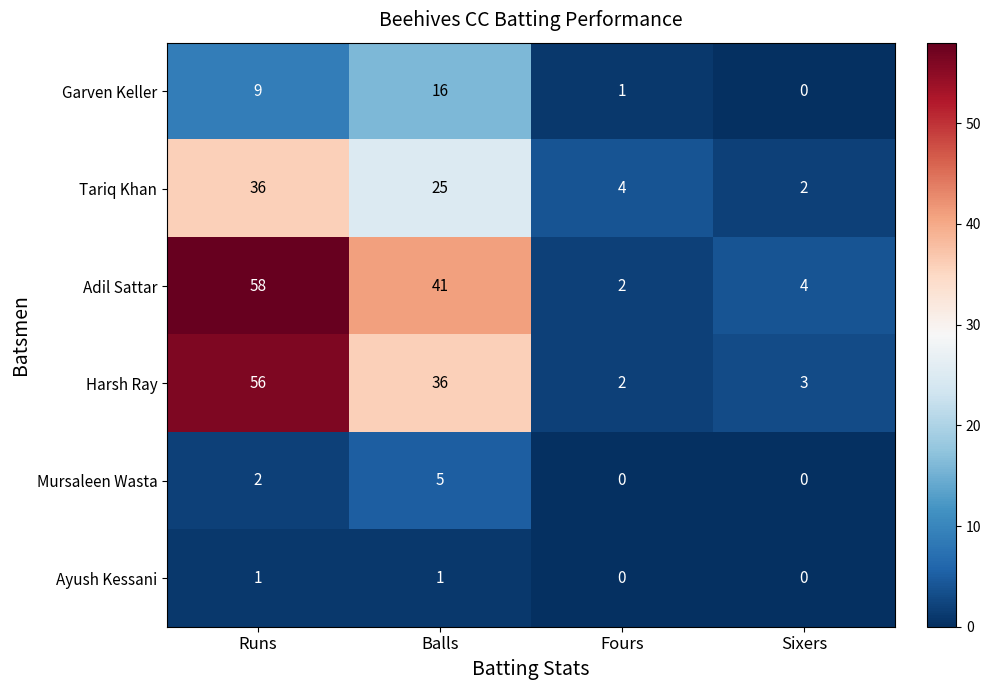

At which label does Tariq Khan first exceed 25?

Runs